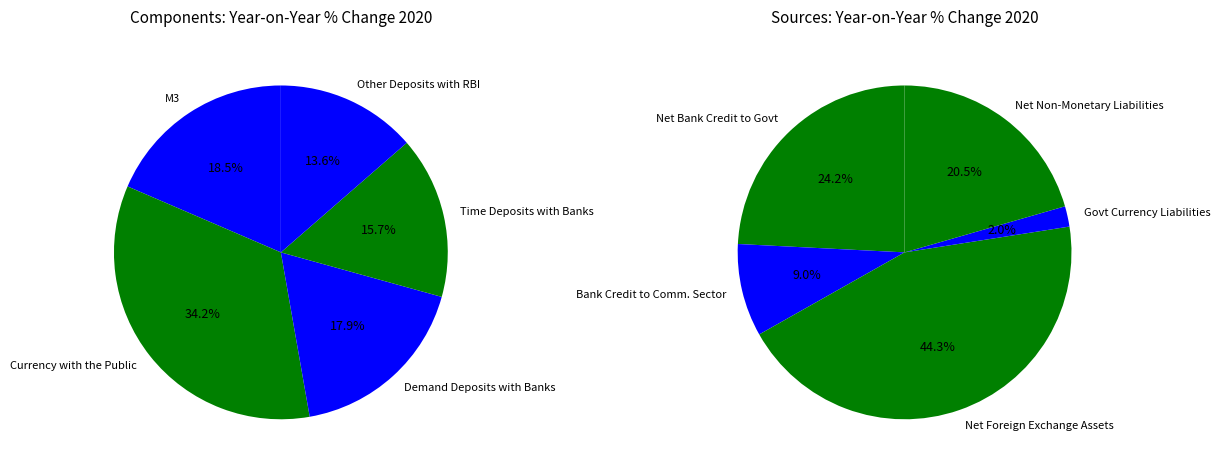

True or false: Currency with the Public accounts for 34% of the total.

True